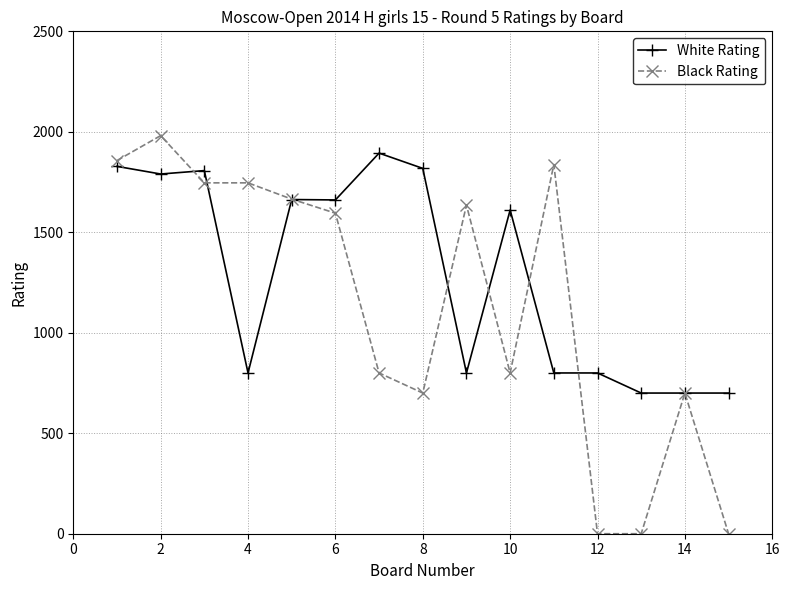

What is the value of the White Rating point at the 5th from the left?

1663